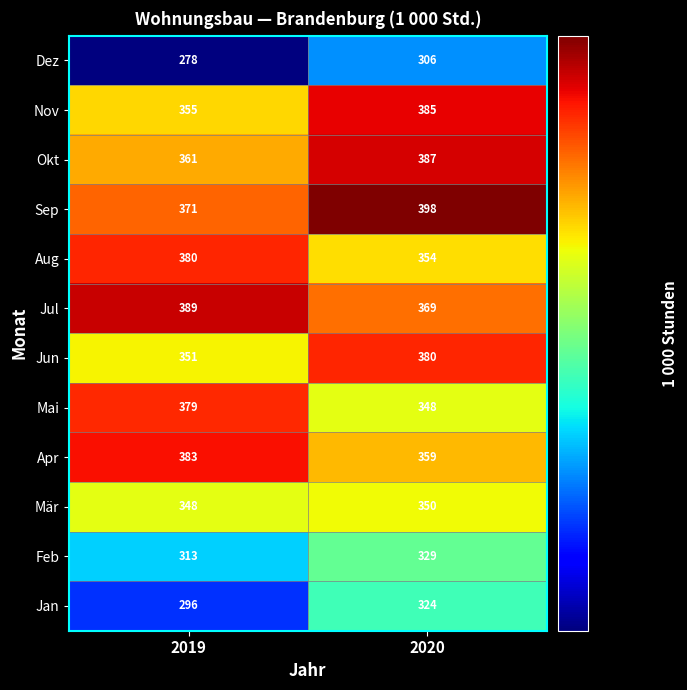

The value of Jun at 2019 is 225. True or false?

False